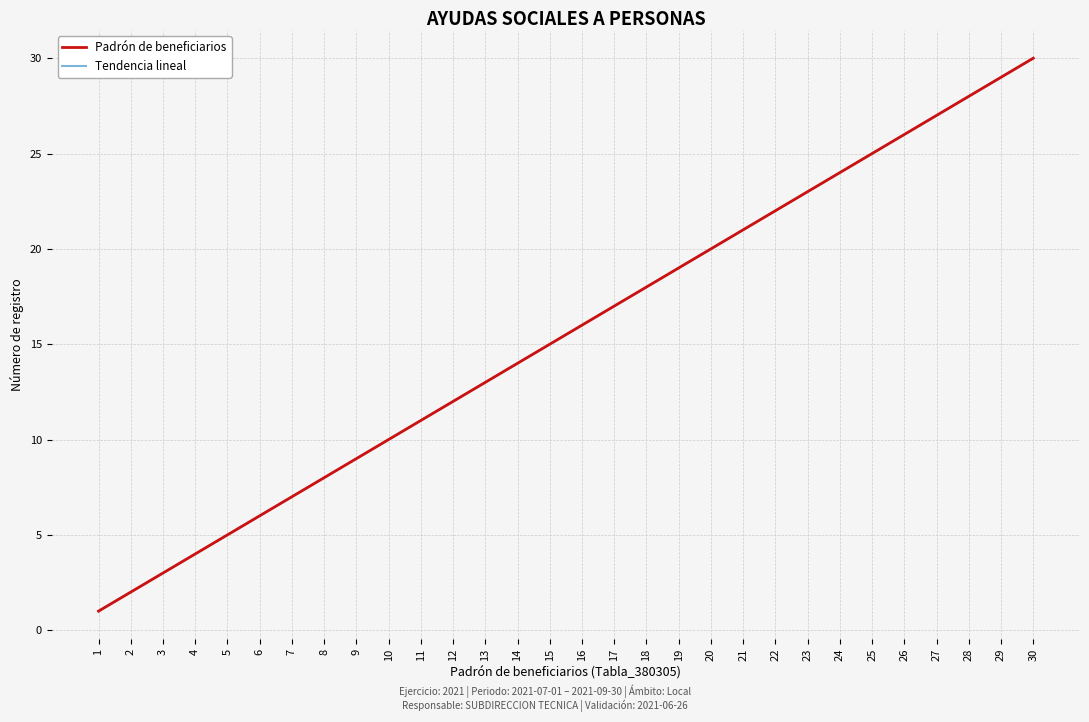

Is the value of Padrón de beneficiarios at 22 greater than the value of Tendencia lineal at 1?

Yes